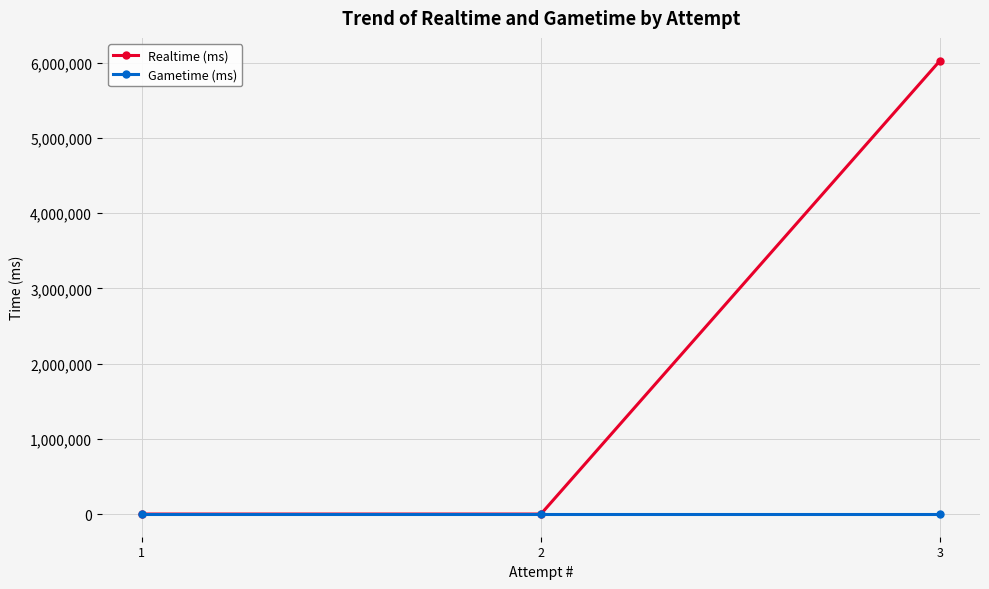

How many categories are shown in the chart?

3